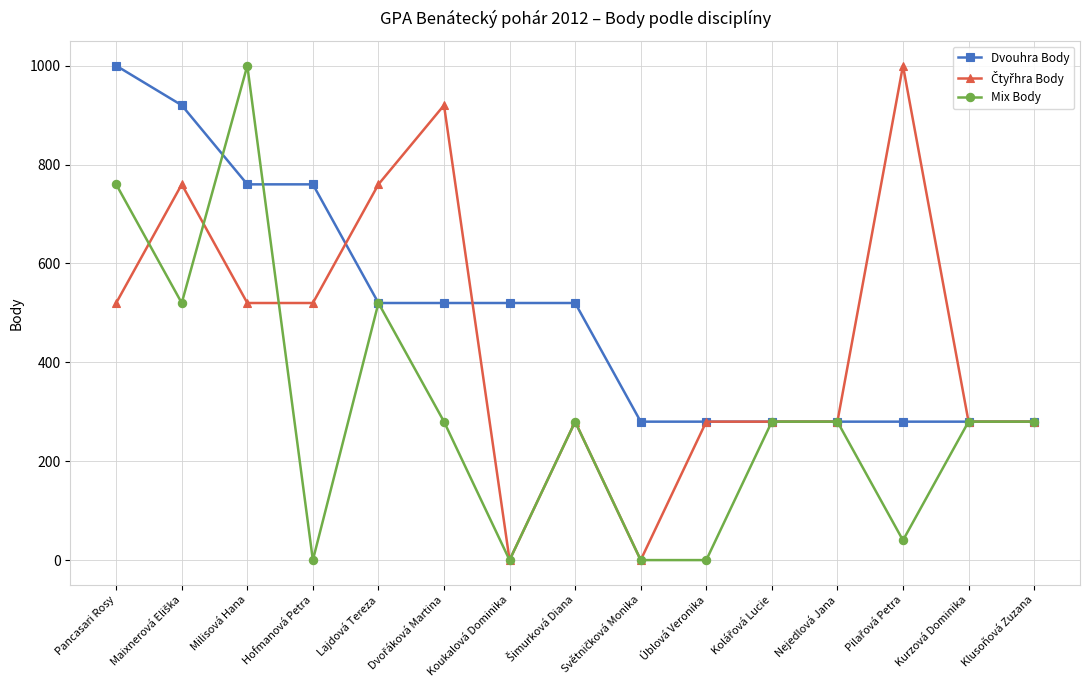

What is the difference between the second highest and minimum values in the Dvouhra Body series?

640